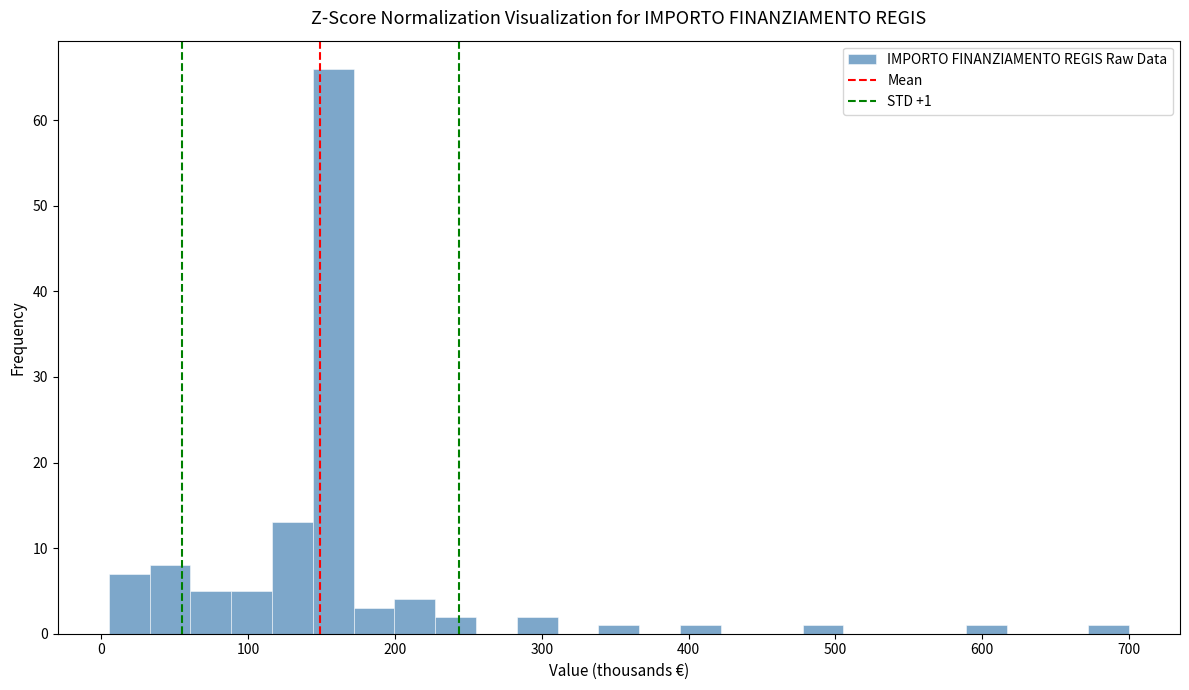

Read against the x-axis, roughly where is the centre of the tallest bar?

160